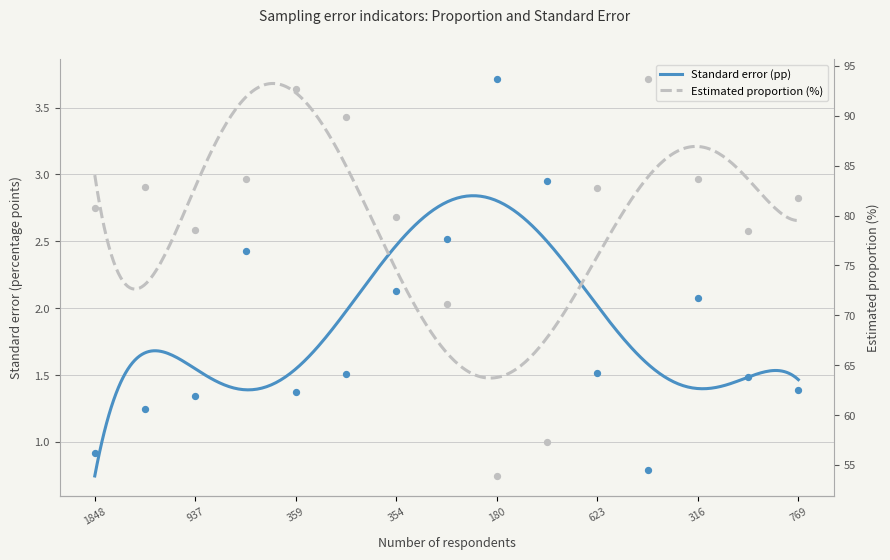

At which category is the sum across all series the highest?

944